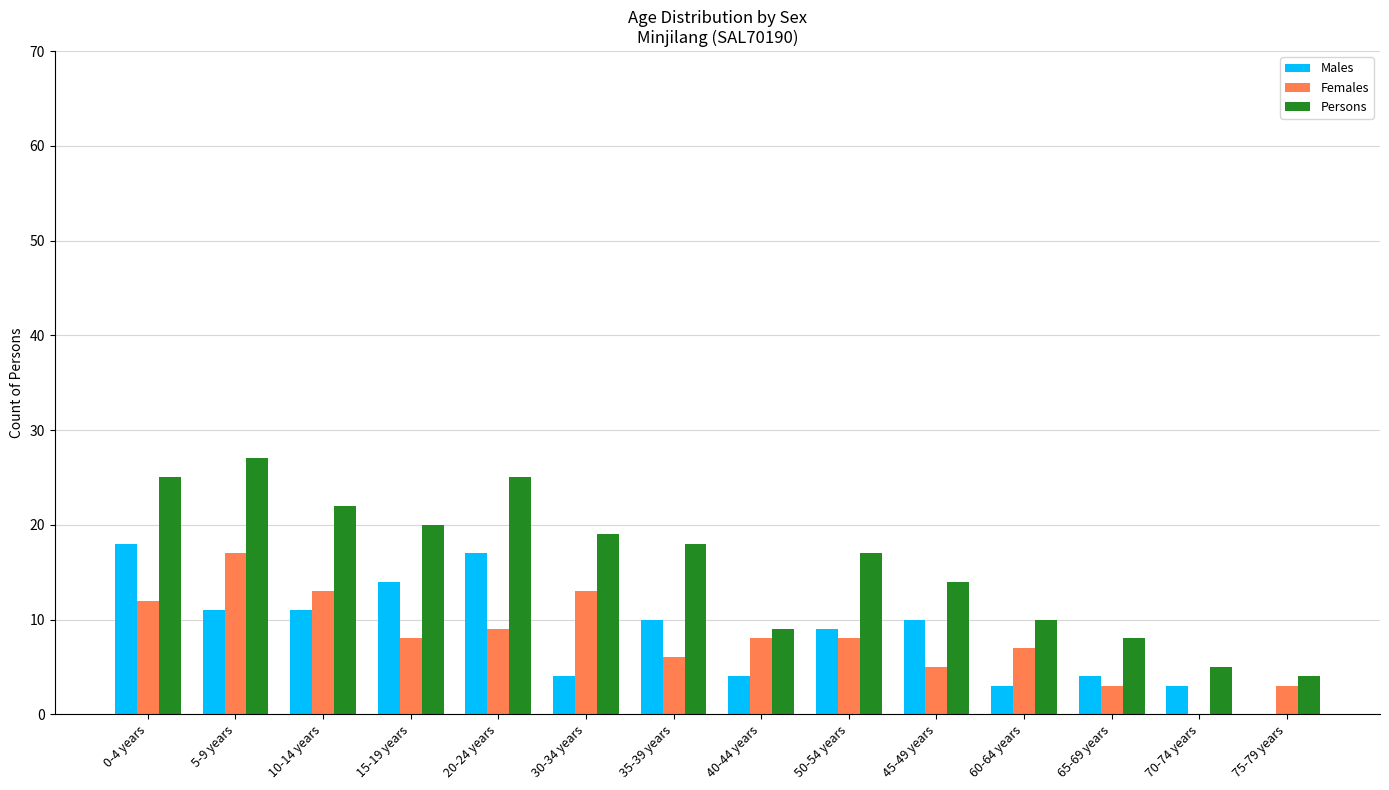

What is the sum of the Females values at 30-34 years and 50-54 years?

21